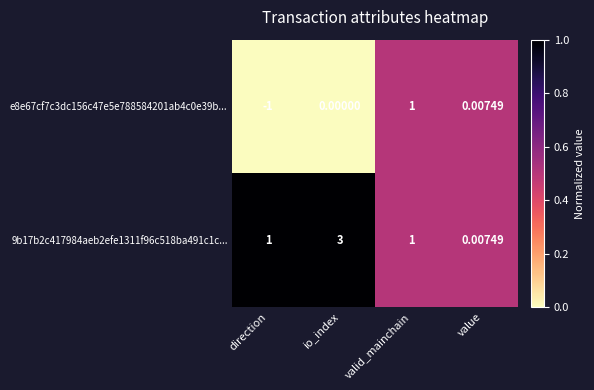

Where is e8e67cf7c3dc156c47e5e788584201ab4c0e39b... nearest to the value 0?

io_index